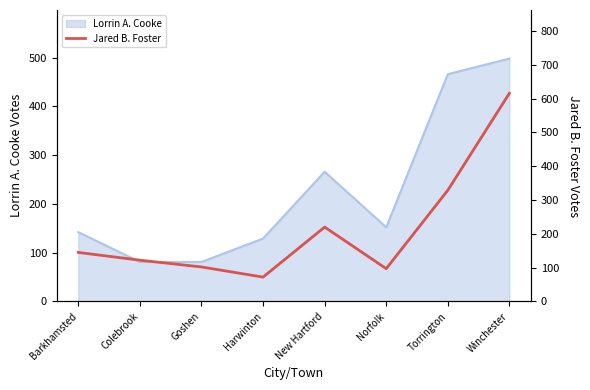

What is the label of the 6th point from the right?

Goshen